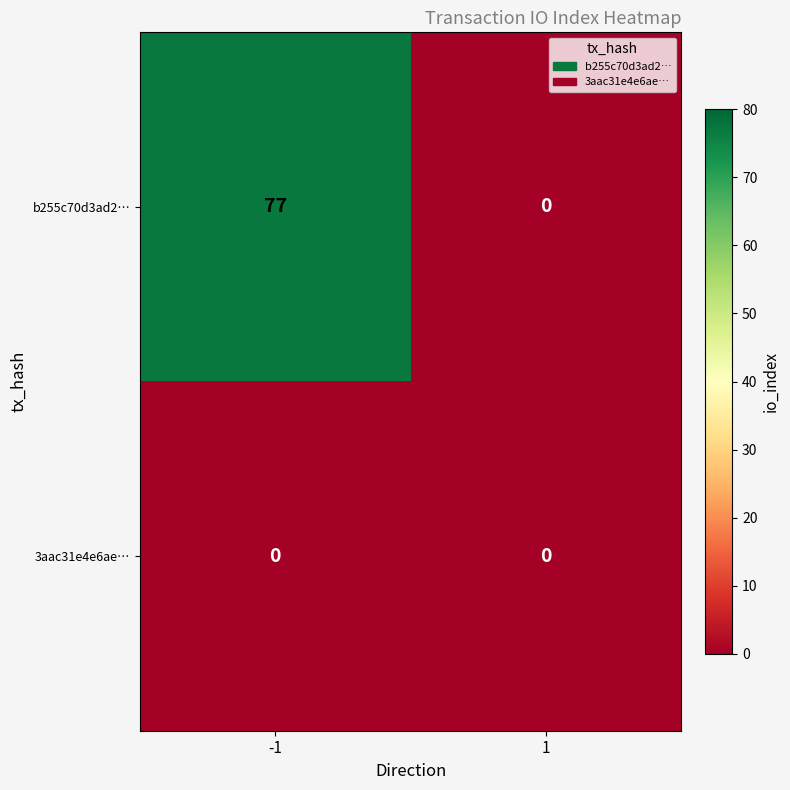

Which series has the largest total across all categories?

b255c70d3ad2…